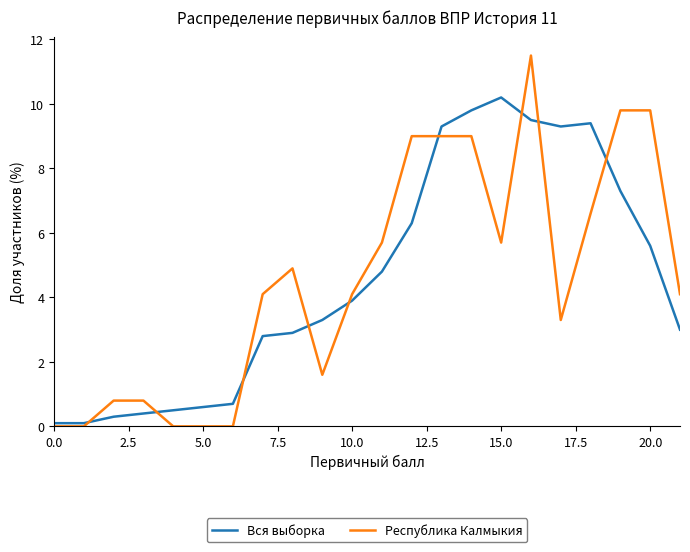

What is the maximum value for Вся выборка?

10.2